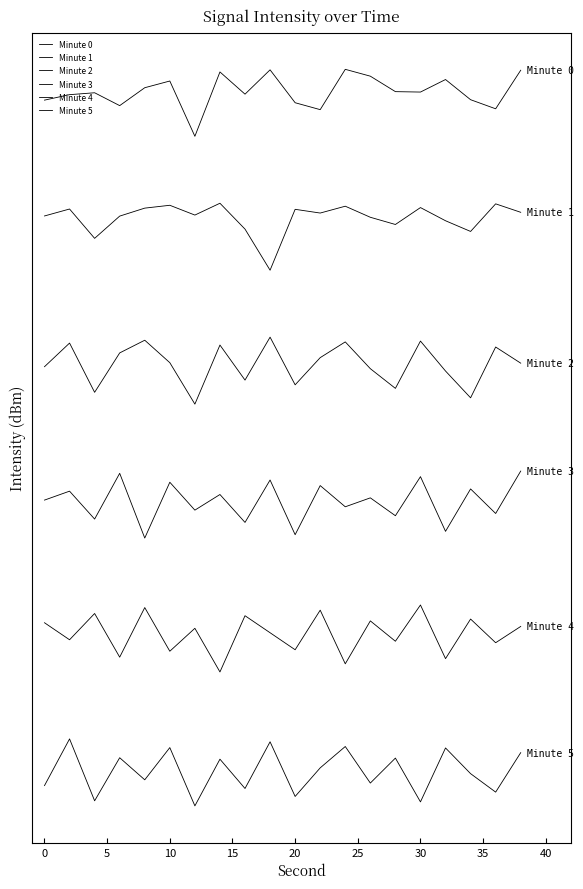

Does the chart have visible grid lines?

No